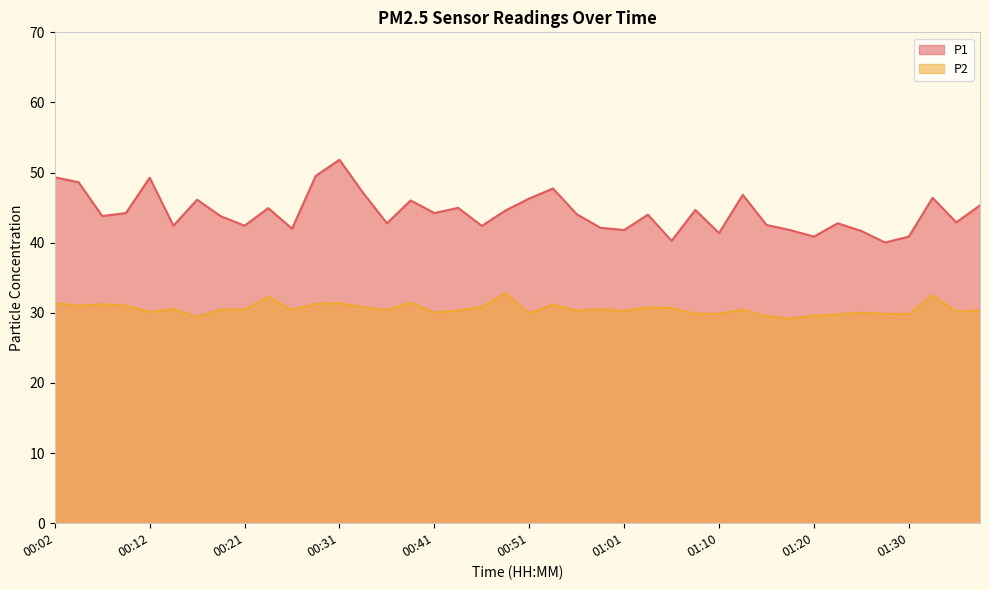

What is the average value of the P2 series?

30.6